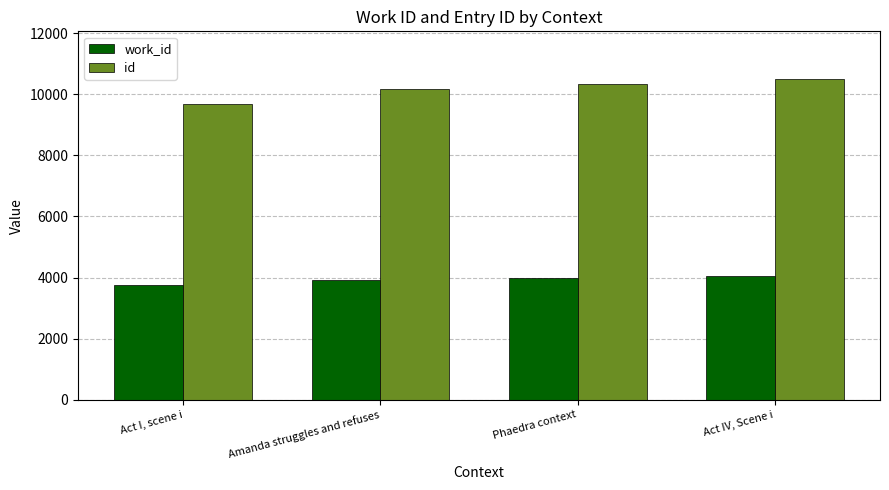

Which series changed the most between Act I, scene i and Act IV, Scene i?

id